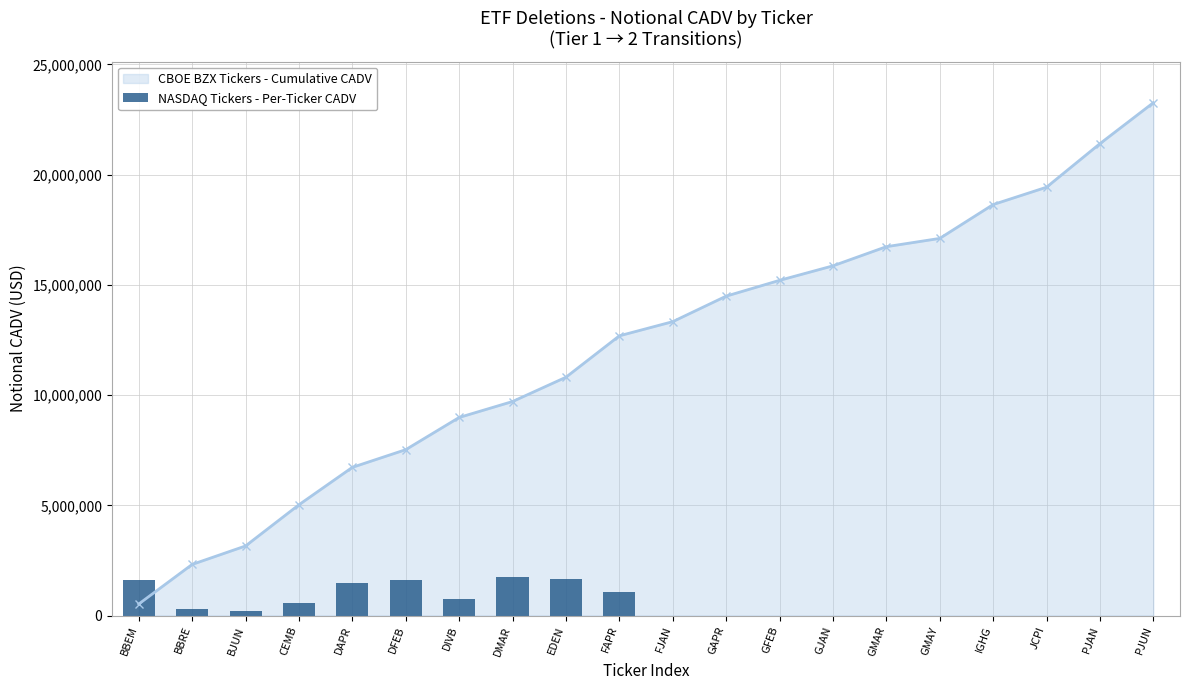

What is the label of the 16th bar from the right?

DAPR